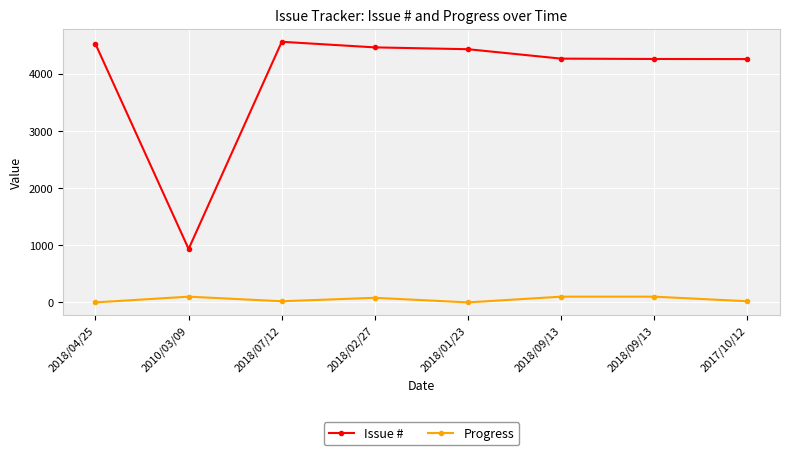

Reading left to right, extract all data points from this chart.

Issue #: 2018/04/25=4522	2010/03/09=935	2018/07/12=4561	2018/02/27=4463	2018/01/23=4431	2018/09/13=4266	2018/09/13=4260	2017/10/12=4258
Progress: 2018/04/25=0	2010/03/09=100	2018/07/12=20	2018/02/27=80	2018/01/23=0	2018/09/13=100	2018/09/13=100	2017/10/12=20